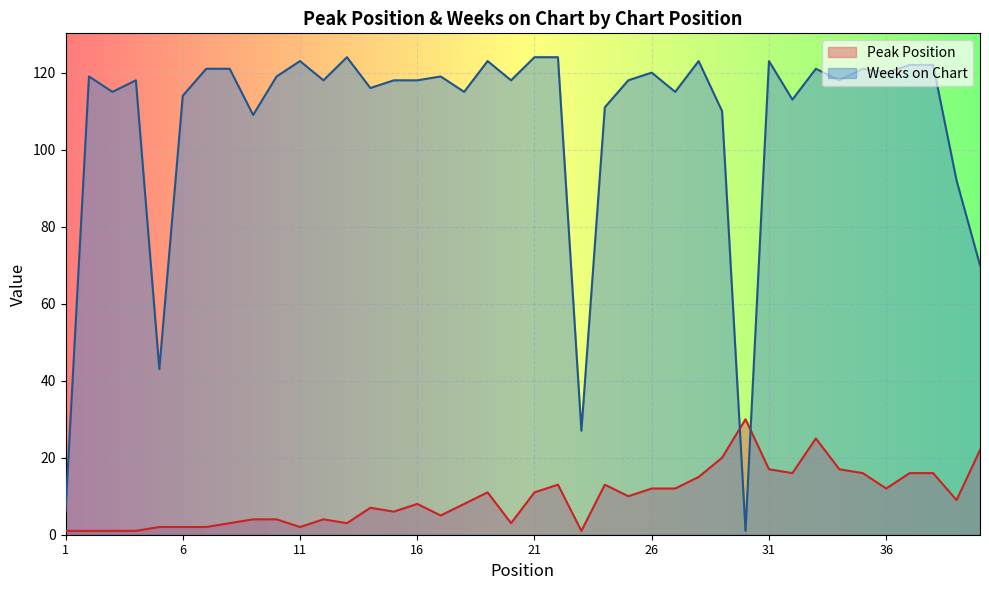

At how many categories does at least one series exceed 86?

35